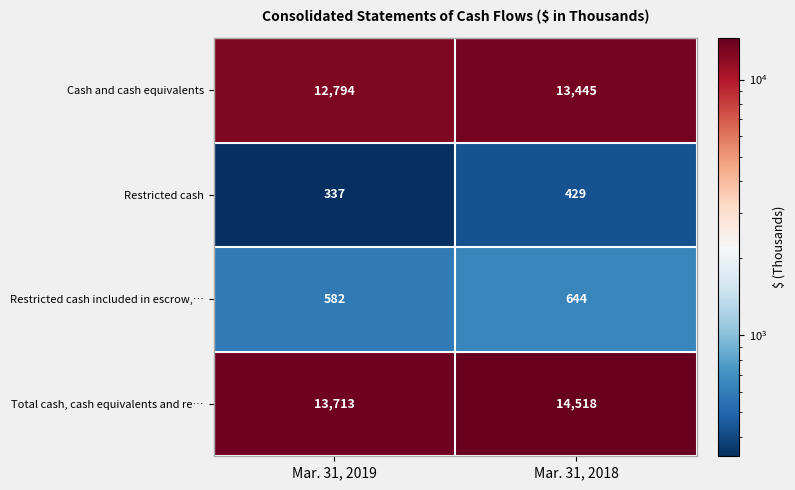

What is the approximate value of Restricted cash included in escrow,… at Mar. 31, 2019, to the nearest 5?

580